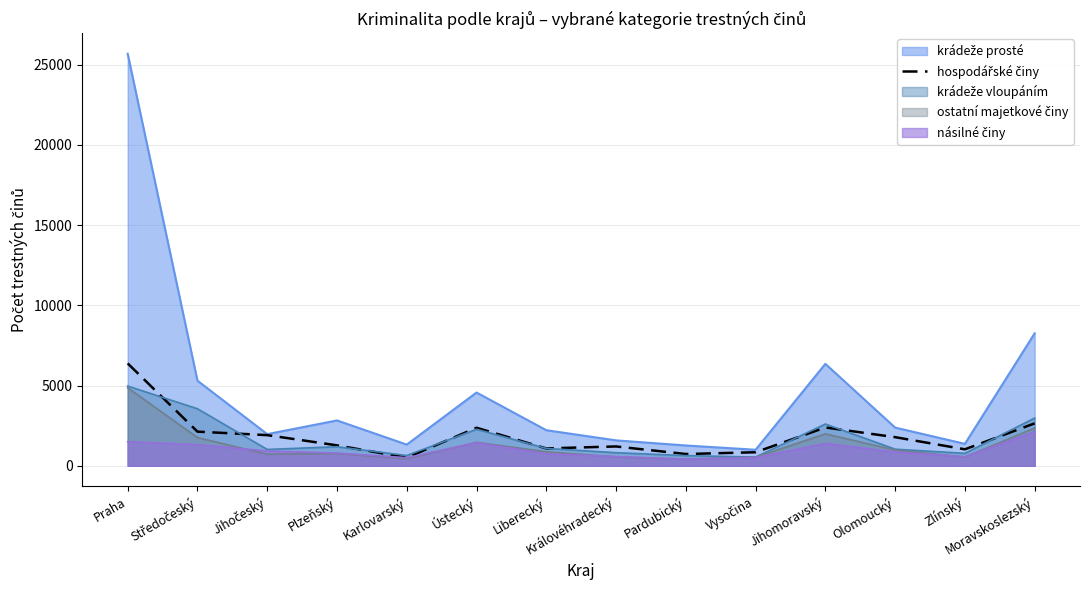

Which category has the highest value across all series?

Praha